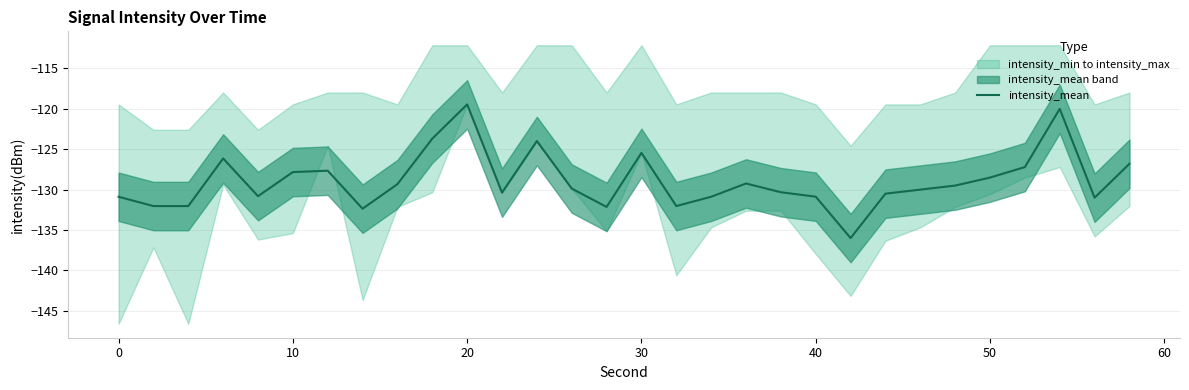

What is the maximum value for intensity_mean?

-119.5